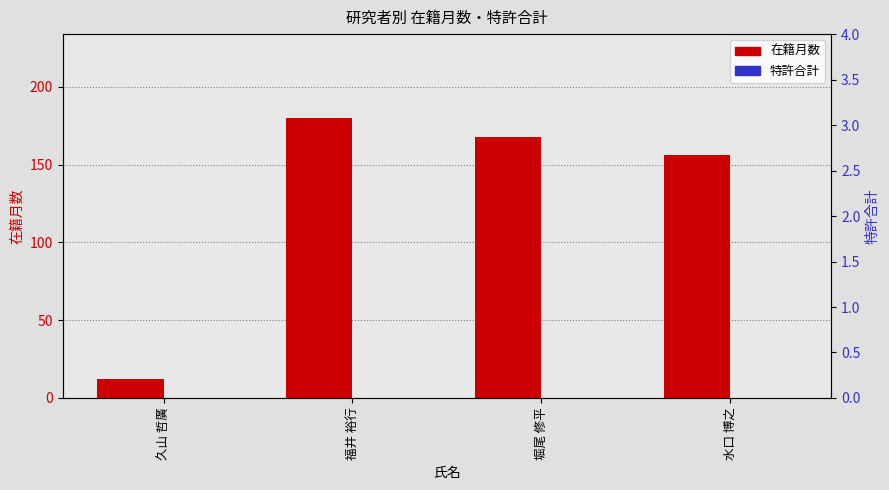

What is the total value across all series at 堀尾 修平?

168